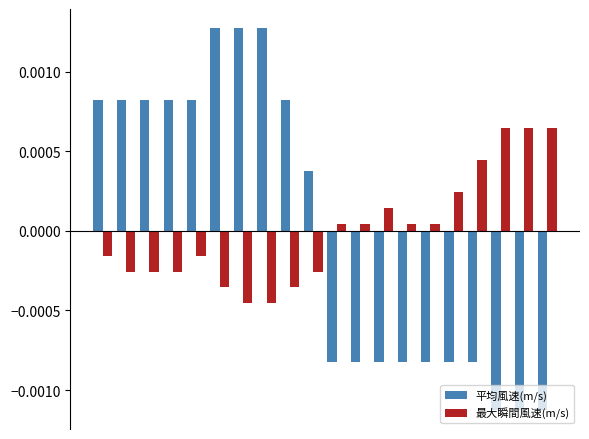

Which series has the largest range (max minus min)?

平均風速(m/s)